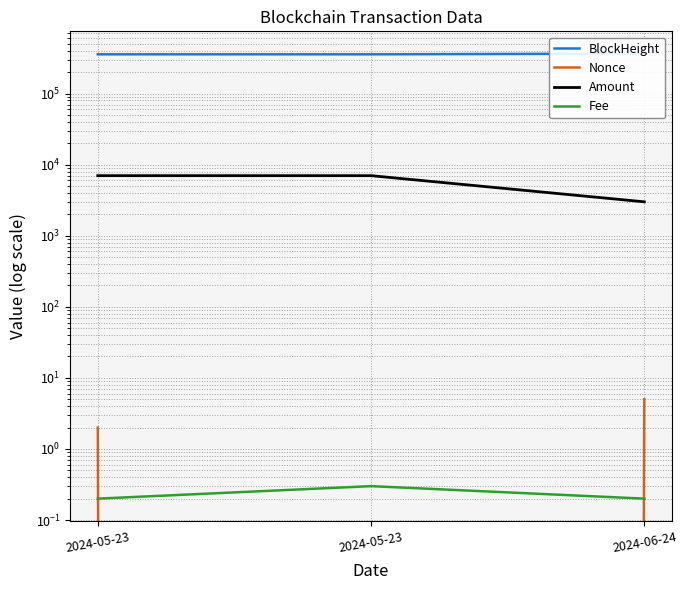

At which label is Fee closest to 0?

2024-05-23